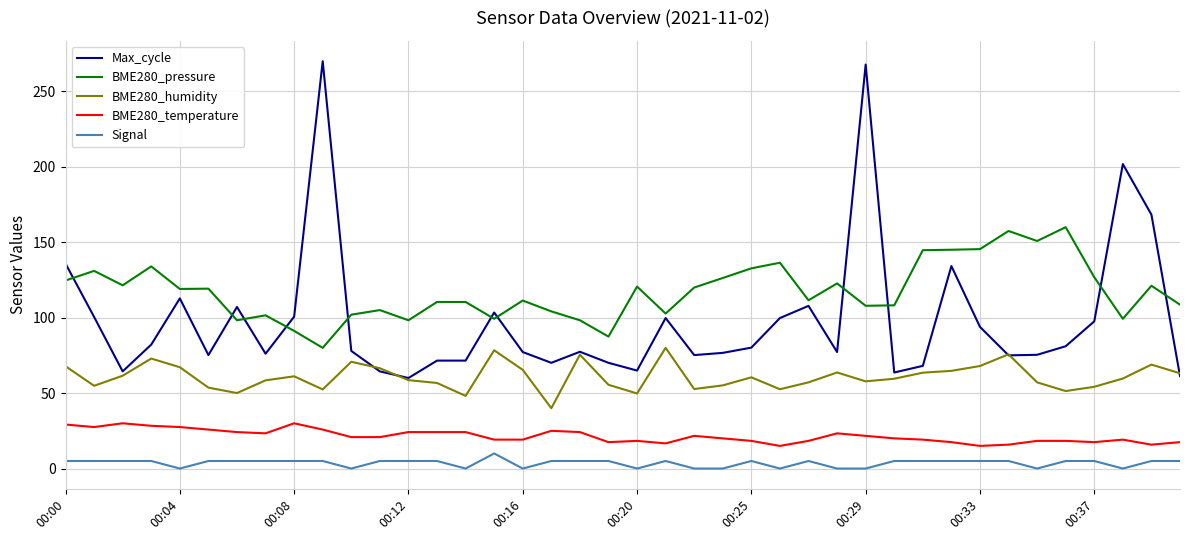

What is the maximum value for Signal?

10.0